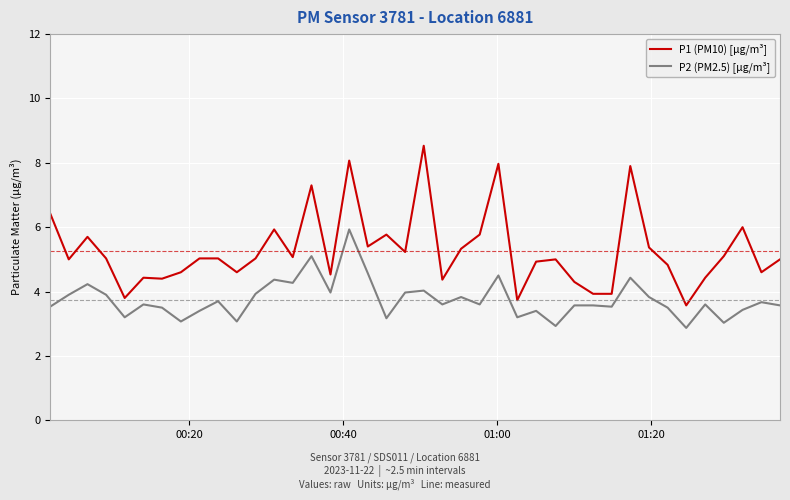

True or false: P2 (PM2.5) [µg/m³] and P1 (PM10) [µg/m³] cross at least once.

False